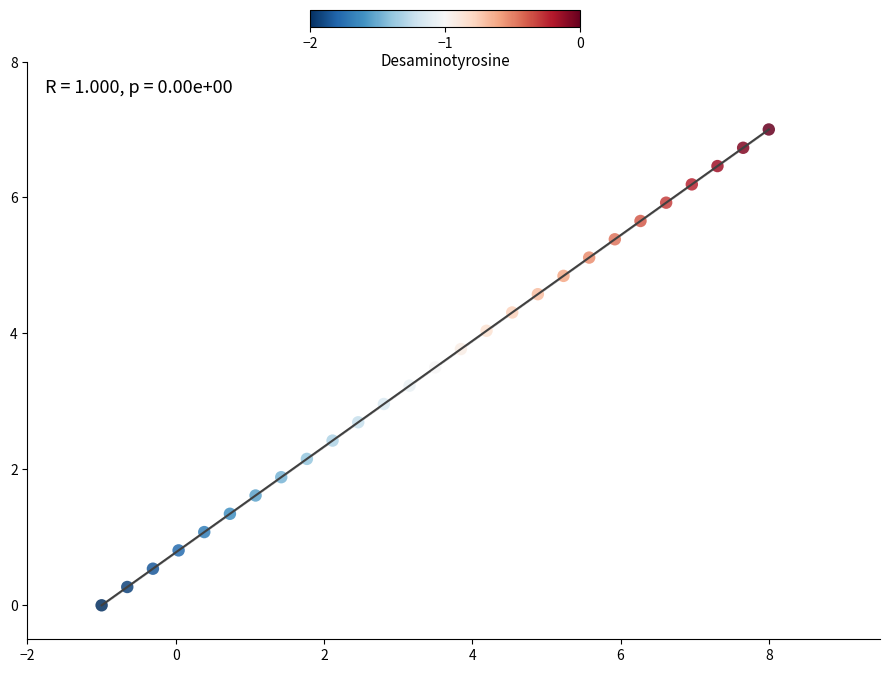

What is the range of Y values (max minus min)?

7.0